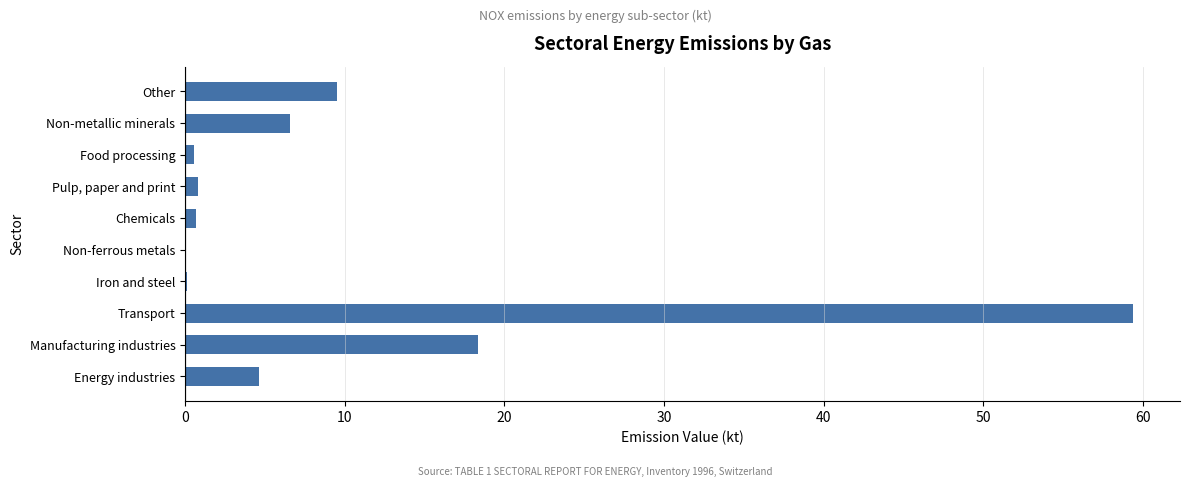

What is the maximum value shown in the chart?

59.4